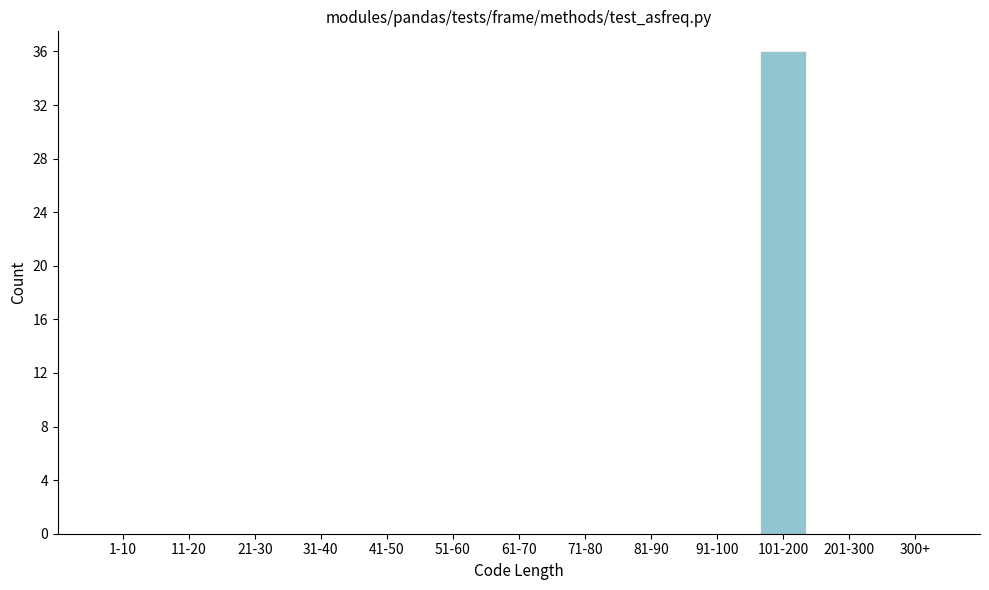

Reading left to right, list all the values displayed in this chart.

1-10=0	11-20=0	21-30=0	31-40=0	41-50=0	51-60=0	61-70=0	71-80=0	81-90=0	91-100=0	101-200=36	201-300=0	300+=0